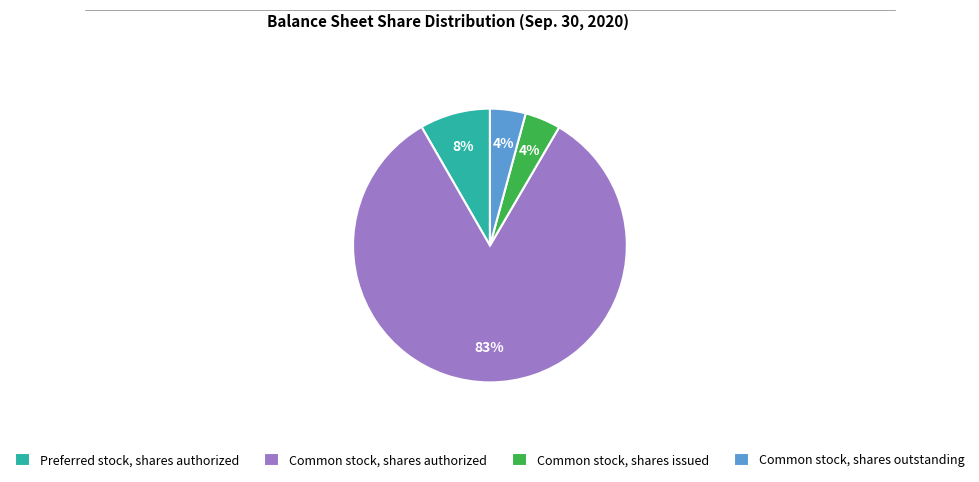

Count the number of slices in the pie.

4